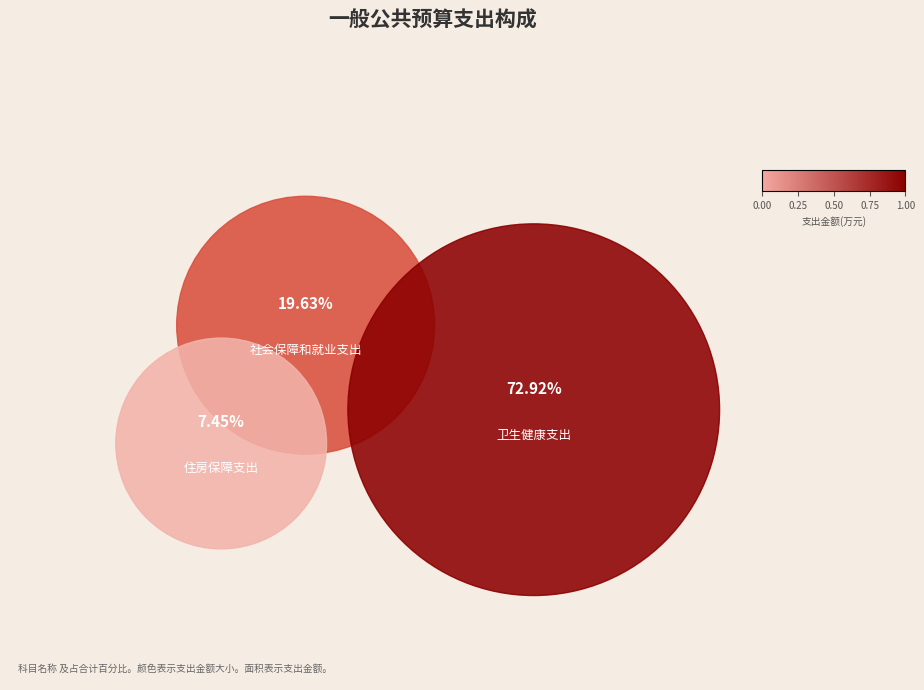

What portion of the pie excludes 社会保障和就业支出?

80.4%